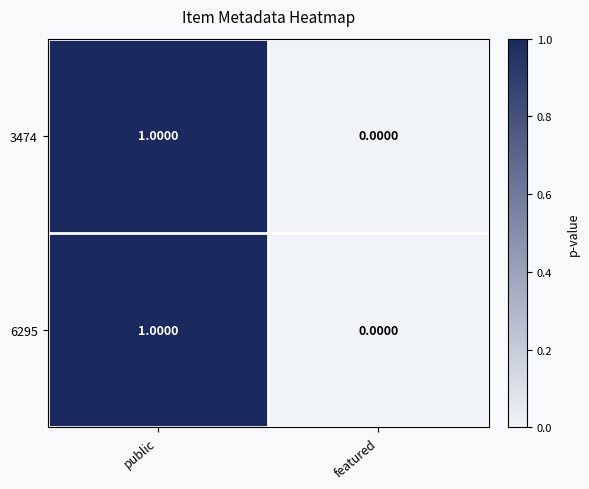

Rank the categories by 3474 value from highest to lowest.

public, featured